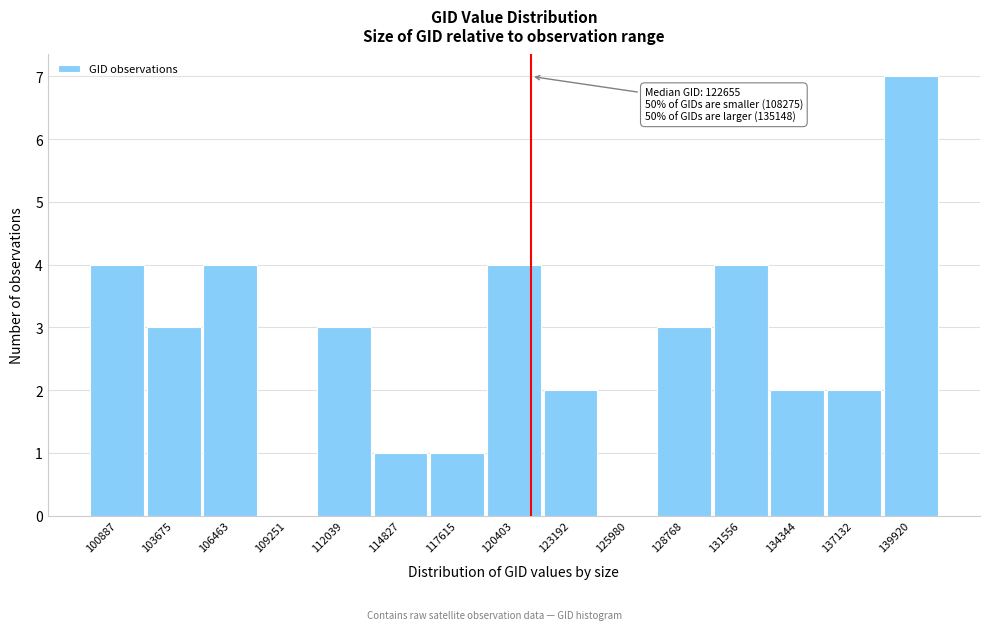

Reading left to right, extract all data points from this chart.

100887=4	103675=3	106463=4	109251=0	112039=3	114827=1	117615=1	120403=4	123192=2	125980=0	128768=3	131556=4	134344=2	137132=2	139920=7